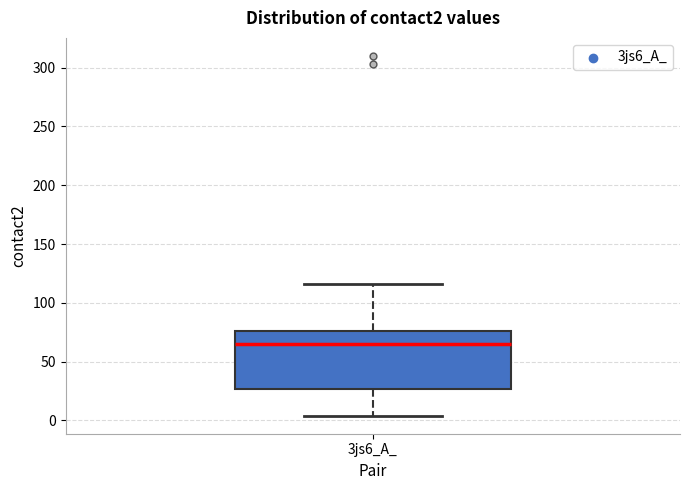

Transcribe this box plot: give where the median line is, the range the box spans, and where the two whiskers end, as read against the y-axis. The values are not printed on the chart, so give them approximately, as read against the axis.

median 65, box 25 to 75, whiskers 5 to 115